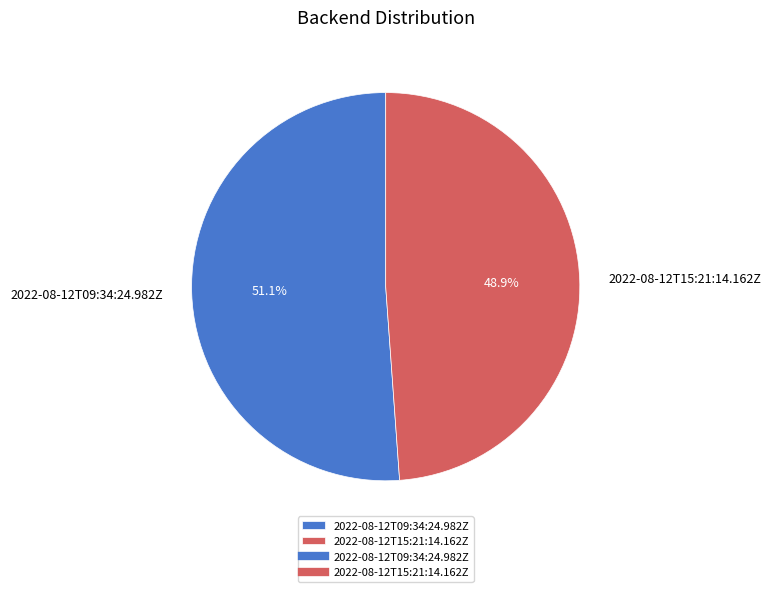

To the nearest percent, what is the difference between the 2022-08-12T15:21:14.162Z and 2022-08-12T09:34:24.982Z slice percentages?

2%